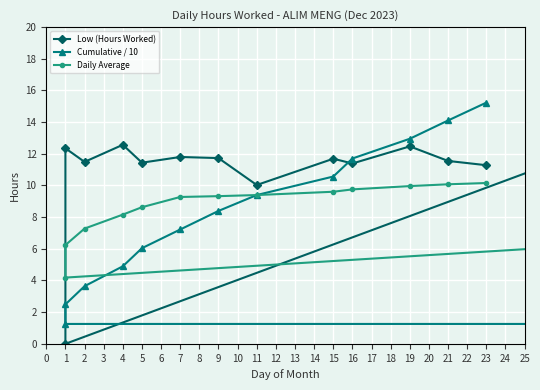

What are all the series names shown in the legend?

Low (Hours Worked), Cumulative / 10, Daily Average